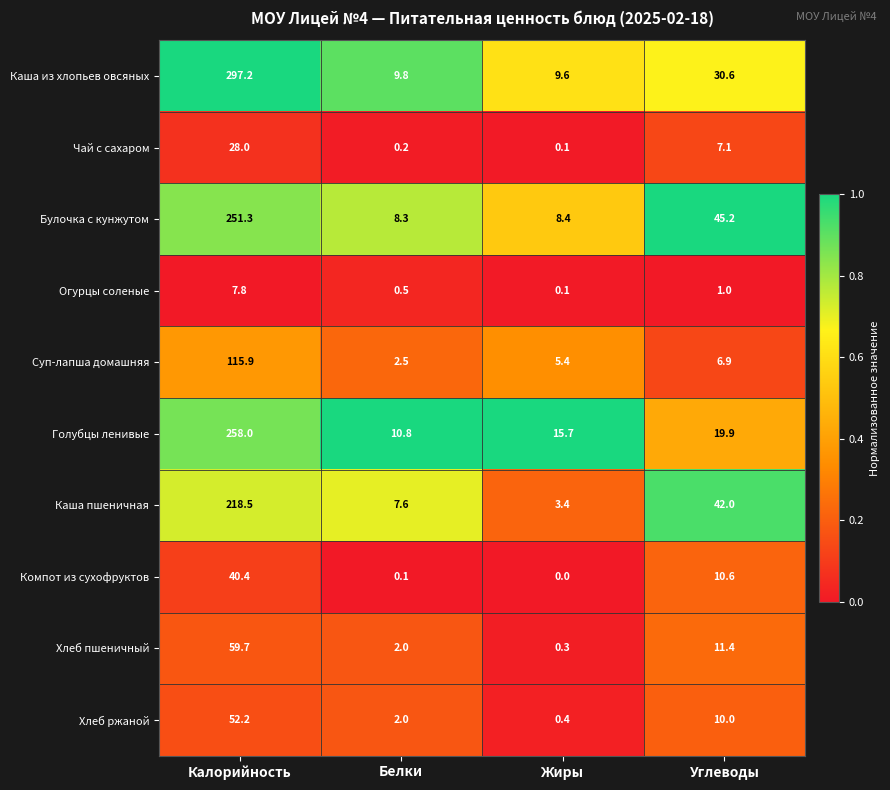

At which category does the chart reach its peak across all series?

Калорийность